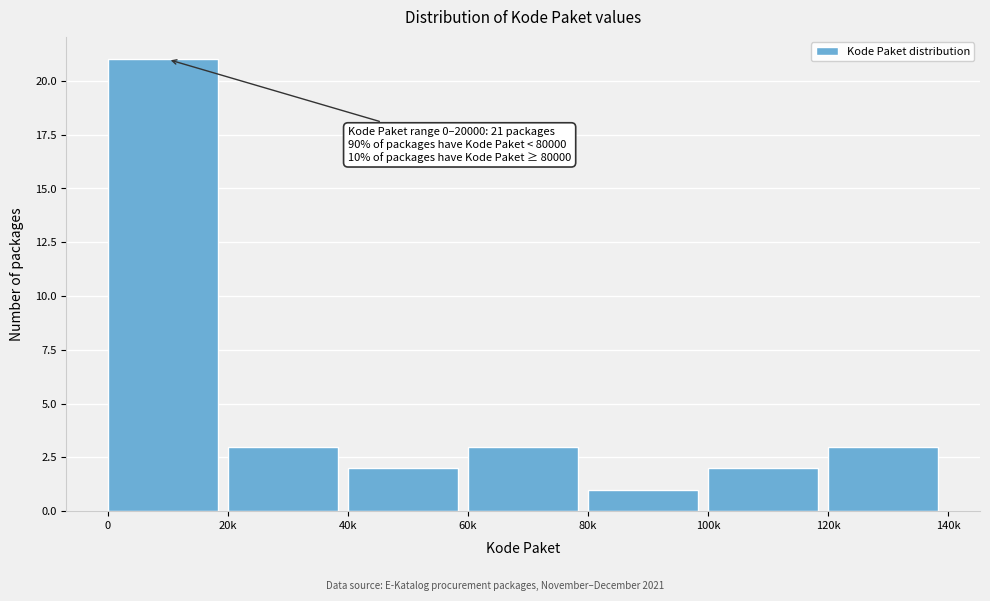

Reading right to left, transcribe all the data shown in this chart.

120k=3	100k=2	80k=1	60k=3	40k=2	20k=3	0=21